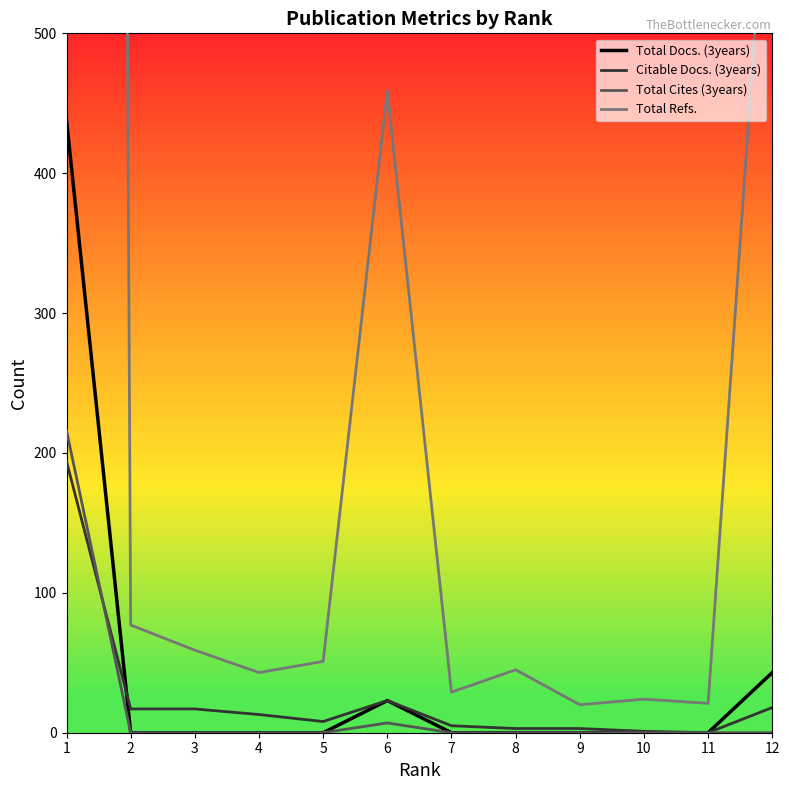

Reading right to left, transcribe all the data shown in this chart.

Total Docs. (3years): 43	0	0	0	0	0	23	0	0	0	0	438
Citable Docs. (3years): 18	0	1	3	3	5	23	8	13	17	17	194
Total Cites (3years): 0	0	0	0	0	0	7	0	0	0	0	216
Total Refs.: 681	21	24	20	45	29	459	51	43	59	77	8526